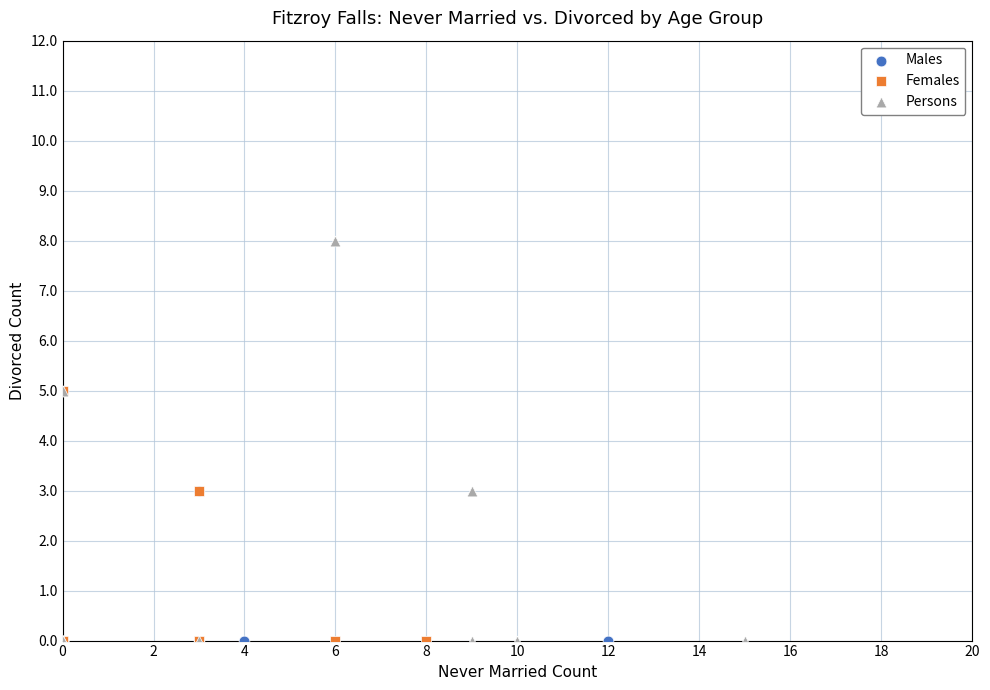

Which series contains the highest Y value?

Persons